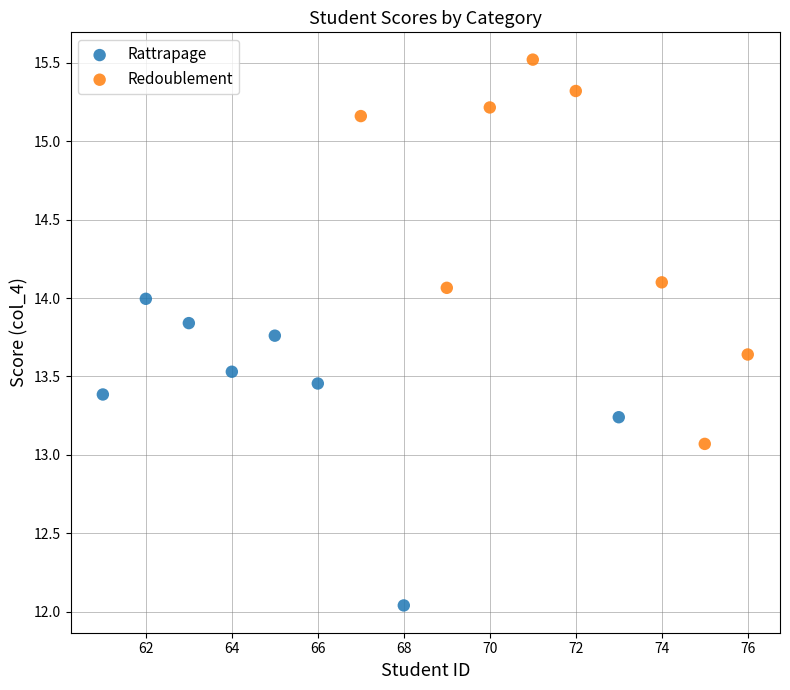

Which series contains the lowest Y value?

Rattrapage